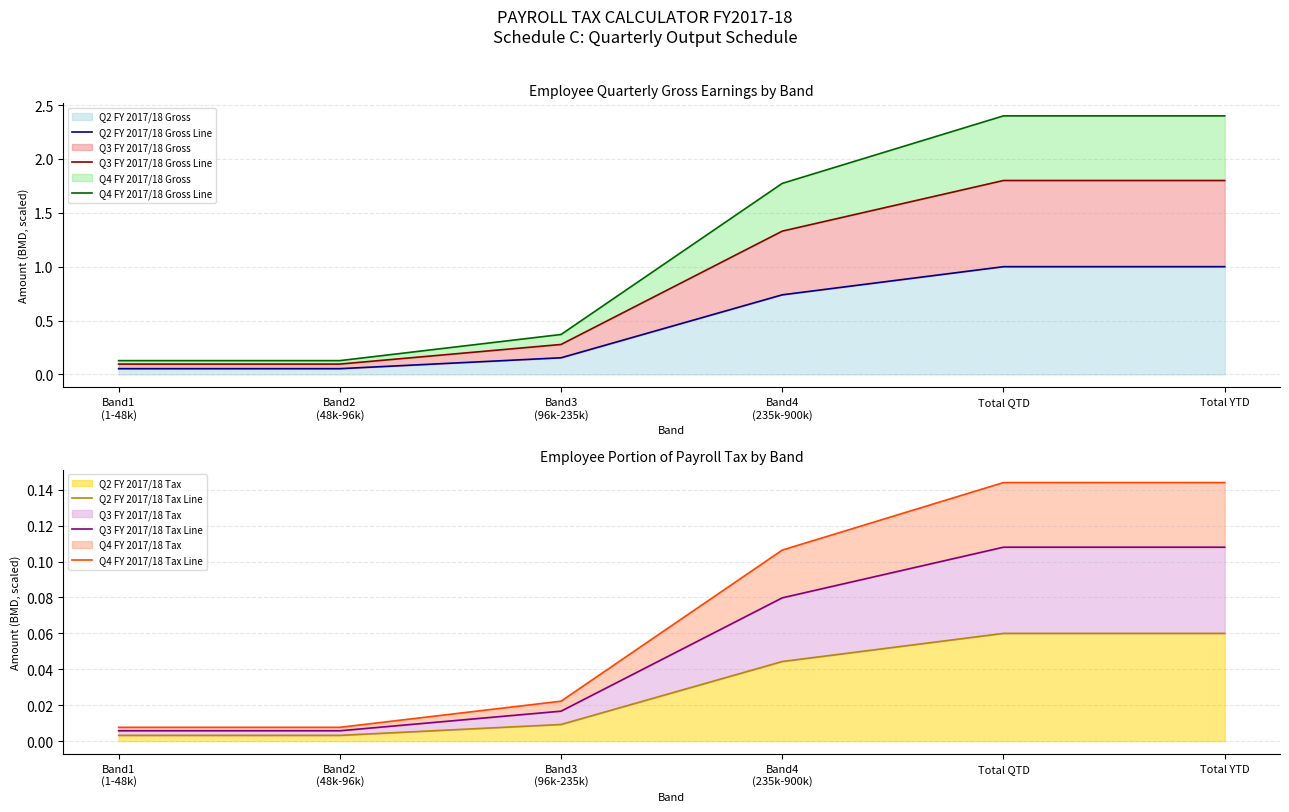

At which category is the sum across all series the highest?

Total QTD